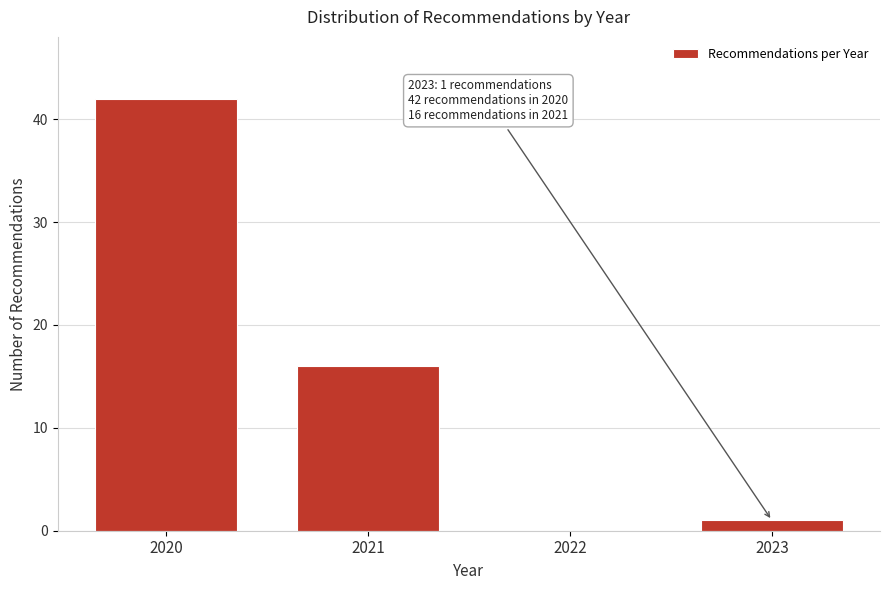

Reading right to left, list all the values displayed in this chart.

2023=1	2022=0	2021=16	2020=42